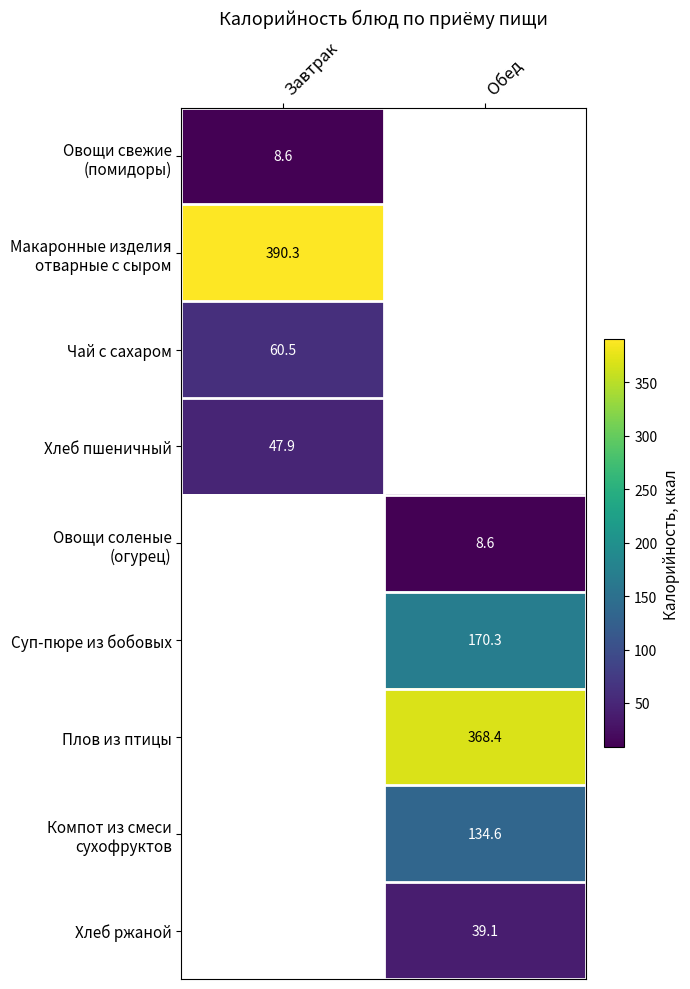

Which category has the lowest value in the Чай с сахаром series?

Завтрак